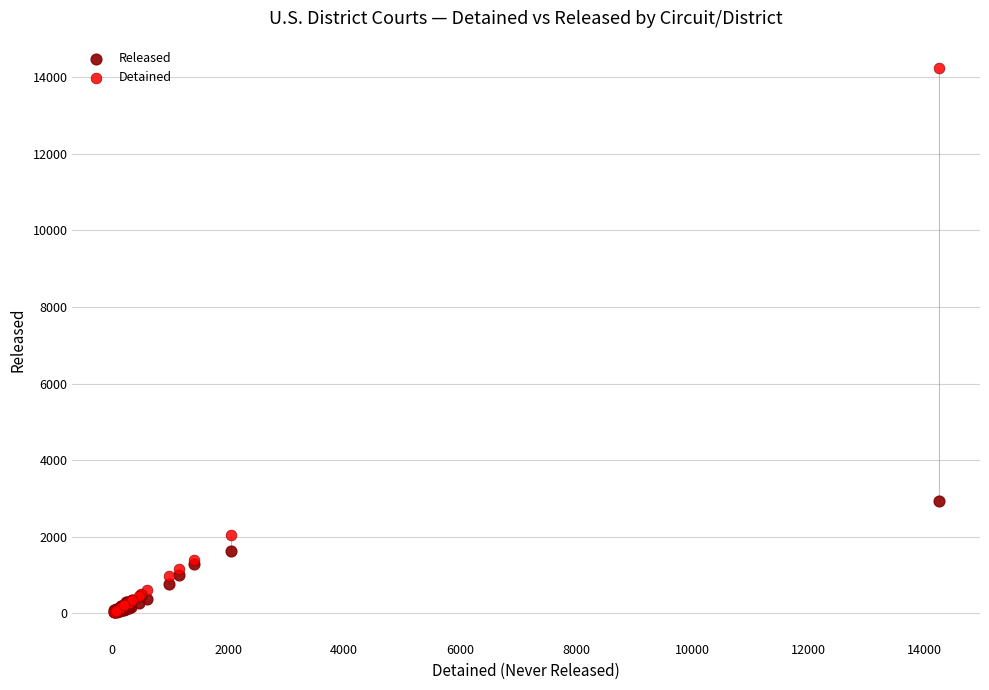

Which series reaches the maximum Y coordinate?

Detained